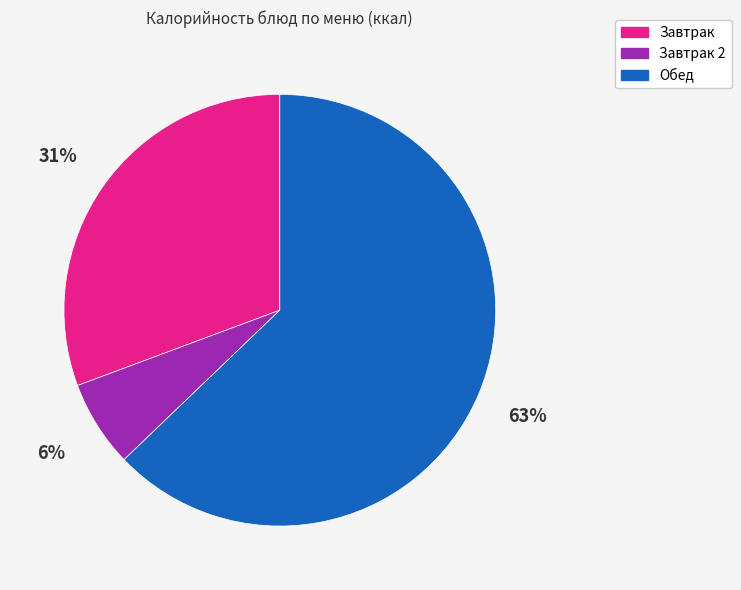

Does any single category account for the majority?

Yes